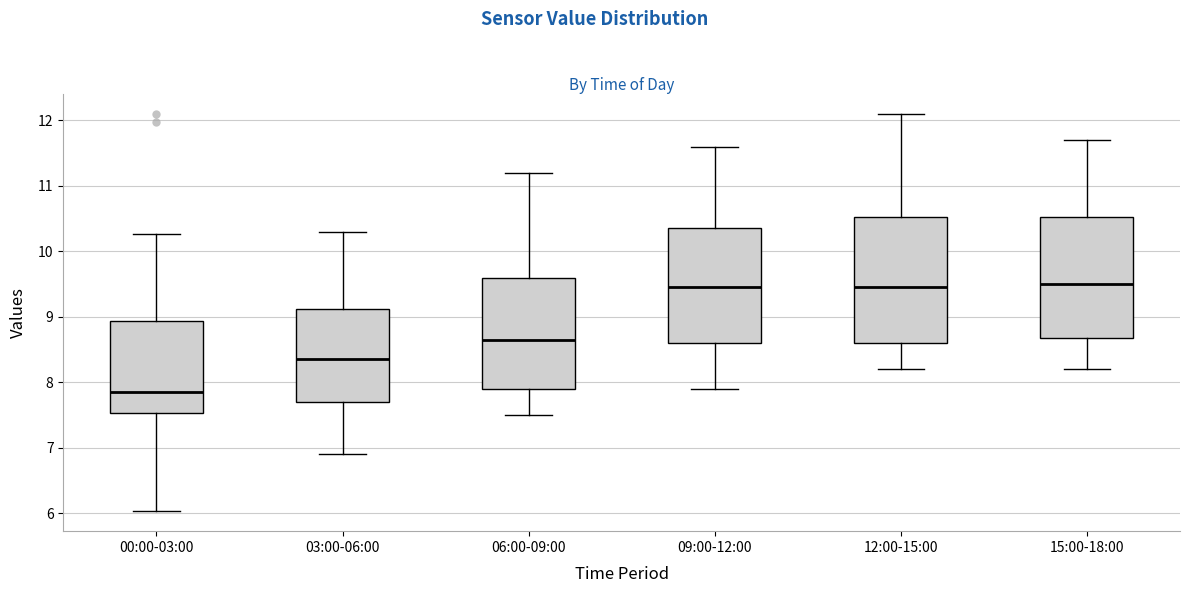

Reading left to right, transcribe this box plot: for each box, give where its median line is, the range the box spans, and where its two whiskers end, as read against the y-axis. The values are not printed on the chart, so give them approximately, as read against the axis.

00:00-03:00: median 7.9, box 7.5 to 8.9, whiskers 6.0 to 10.3
03:00-06:00: median 8.4, box 7.7 to 9.1, whiskers 6.9 to 10.3
06:00-09:00: median 8.7, box 7.9 to 9.6, whiskers 7.5 to 11.2
09:00-12:00: median 9.5, box 8.6 to 10.4, whiskers 7.9 to 11.6
12:00-15:00: median 9.5, box 8.6 to 10.5, whiskers 8.2 to 12.1
15:00-18:00: median 9.5, box 8.7 to 10.5, whiskers 8.2 to 11.7